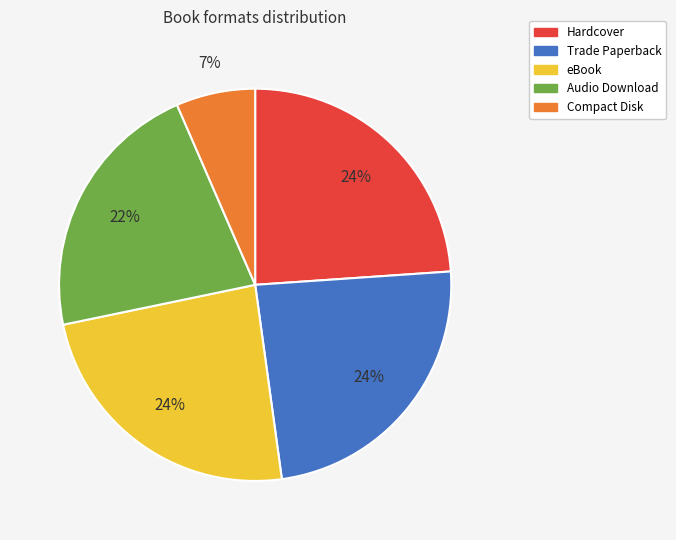

To the nearest percent, what is the difference between the largest and smallest slice percentages?

17%